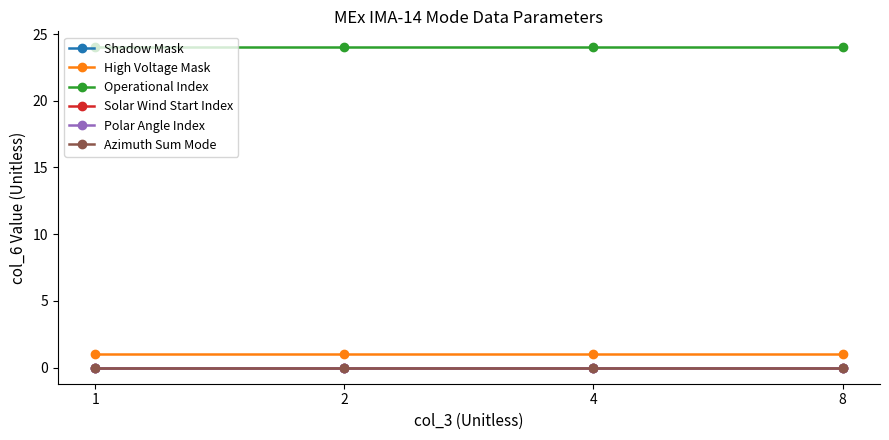

Which series has the widest spread of values?

Shadow Mask